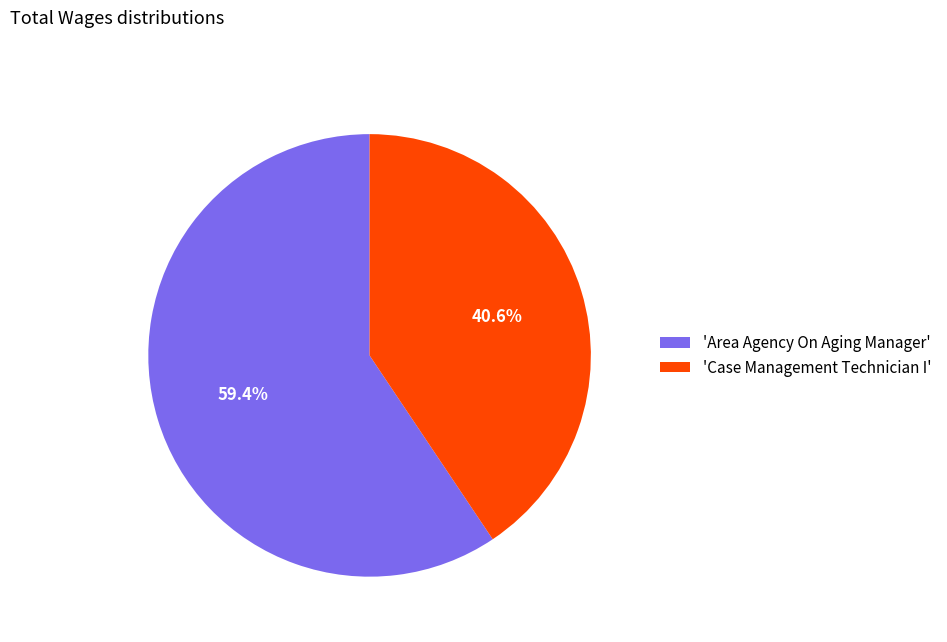

Which category accounts for the majority?

'Area Agency On Aging Manager'